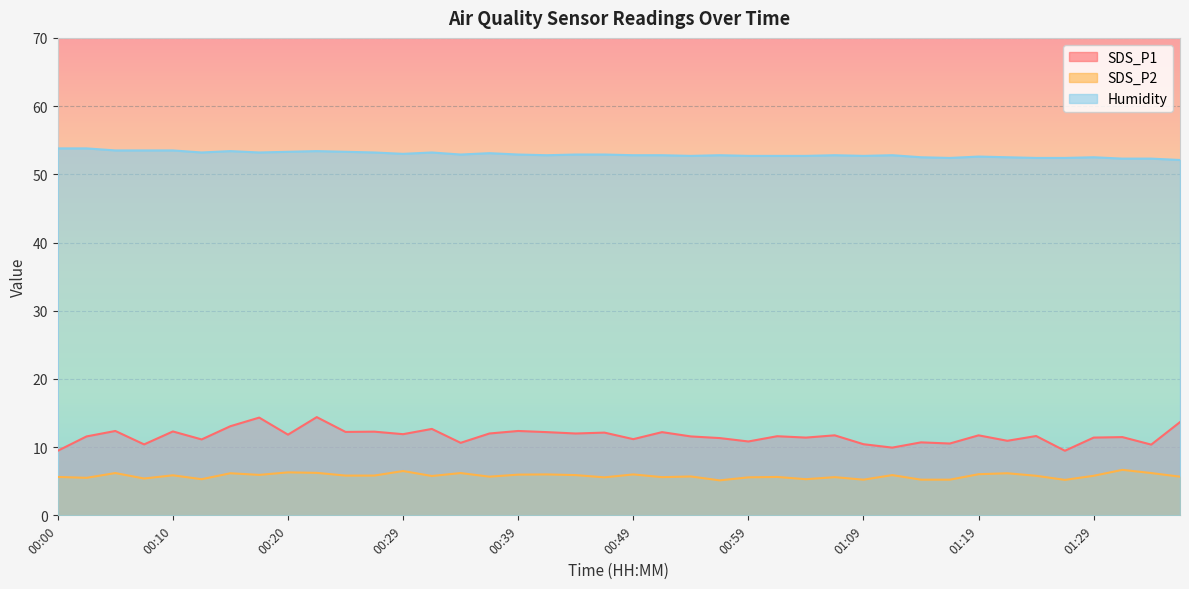

What is the average value of the SDS_P2 series?

5.8